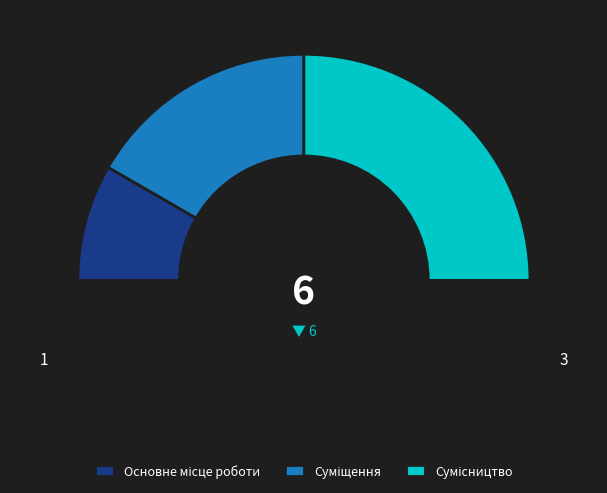

The Основне місце роботи slice represents 17% of the pie. True or false?

True